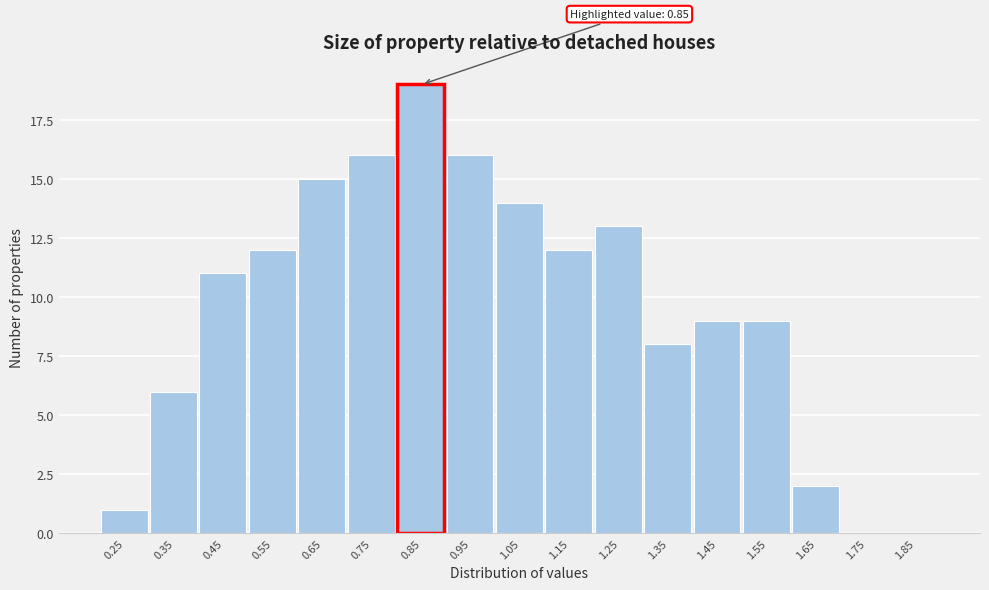

Over which range of the x-axis is the bar tallest?

0.8 to 0.9